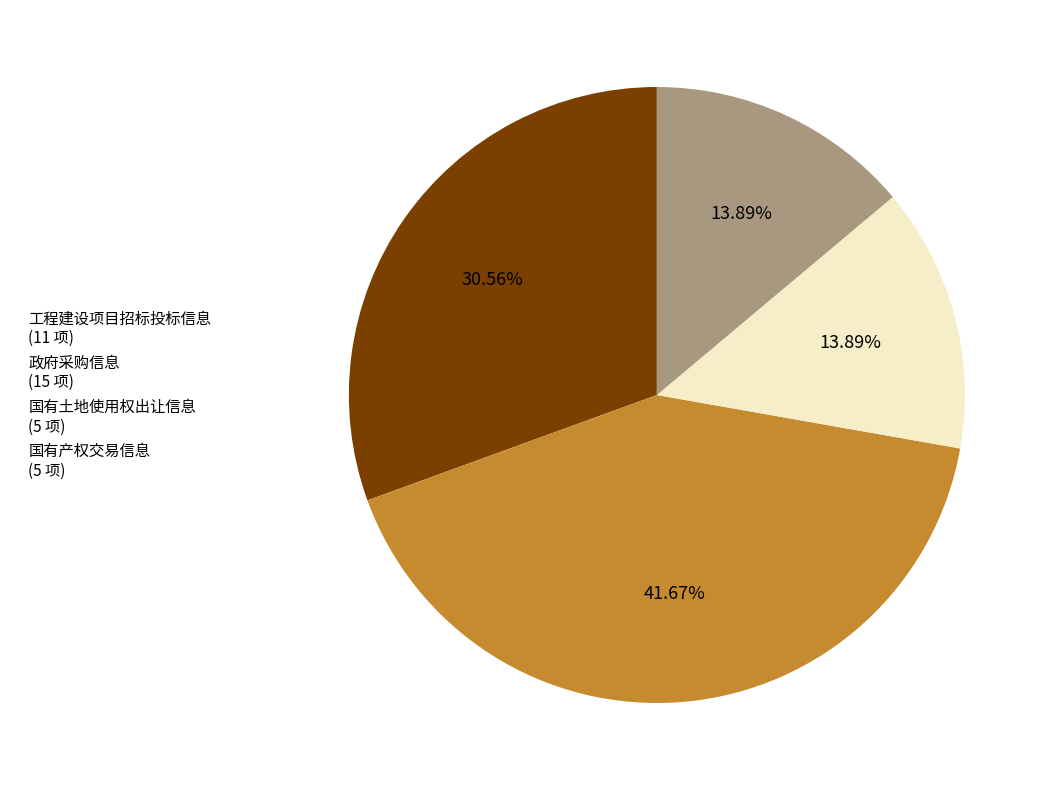

To the nearest percent, what percentage of the pie is 工程建设项目招标投标信息?

31%